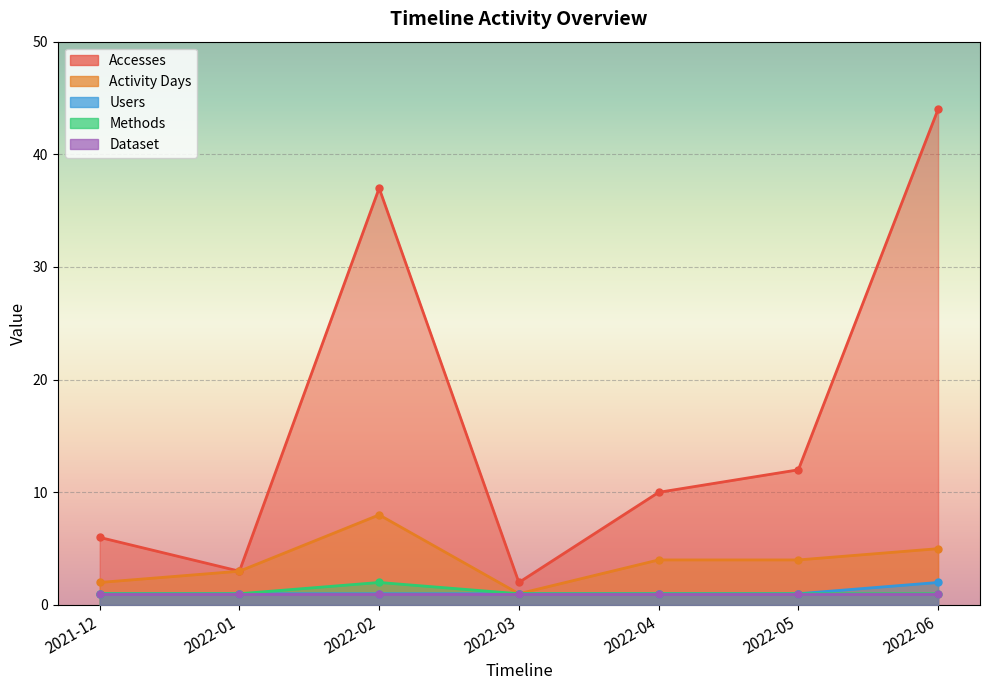

True or false: Accesses has more than 0 points higher than both neighbors.

True